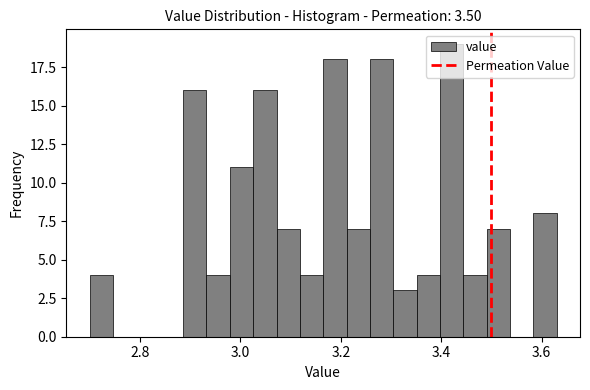

Around what value on the x-axis is the tallest bar? Give the approximate position of its centre, as read against the axis.

3.42